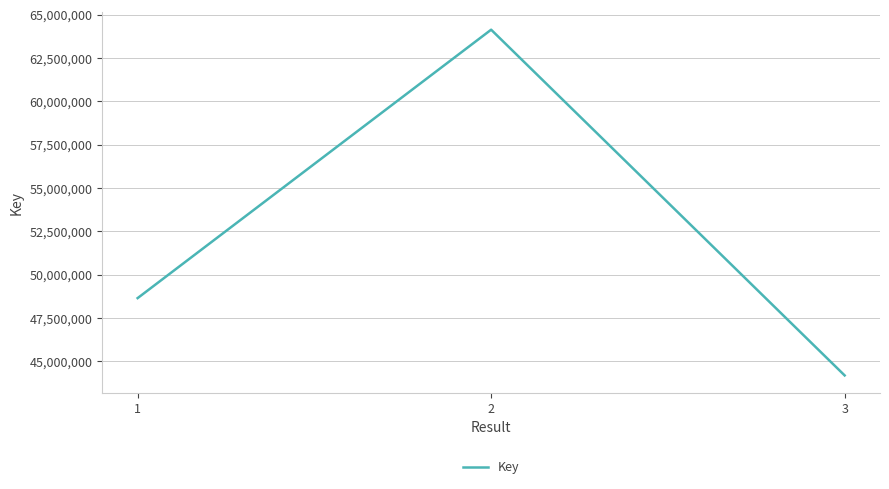

How many categories are shown in the chart?

3